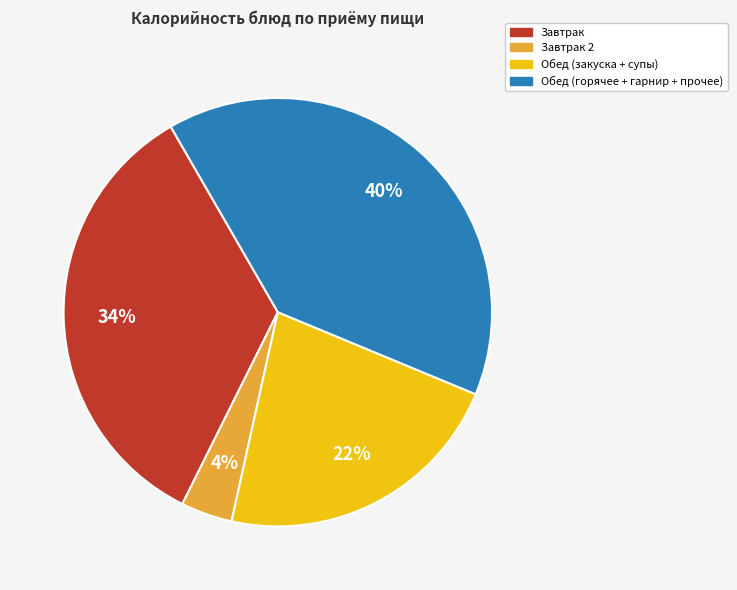

How many slices are in this pie chart?

4